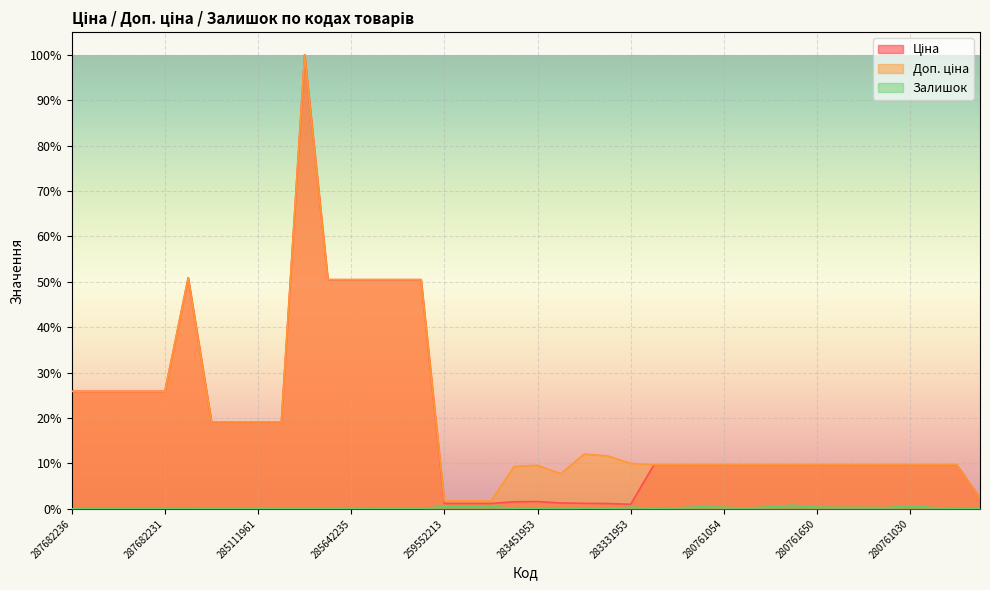

Where is the first local minimum for Доп. ціна?

283421953